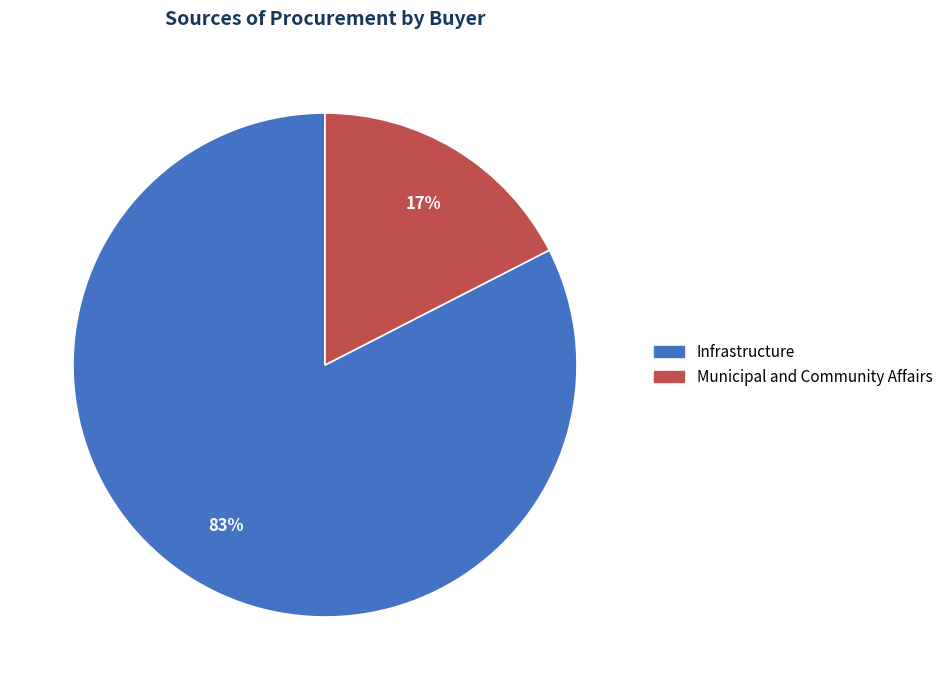

Which has a higher value, Infrastructure or Municipal and Community Affairs?

Infrastructure